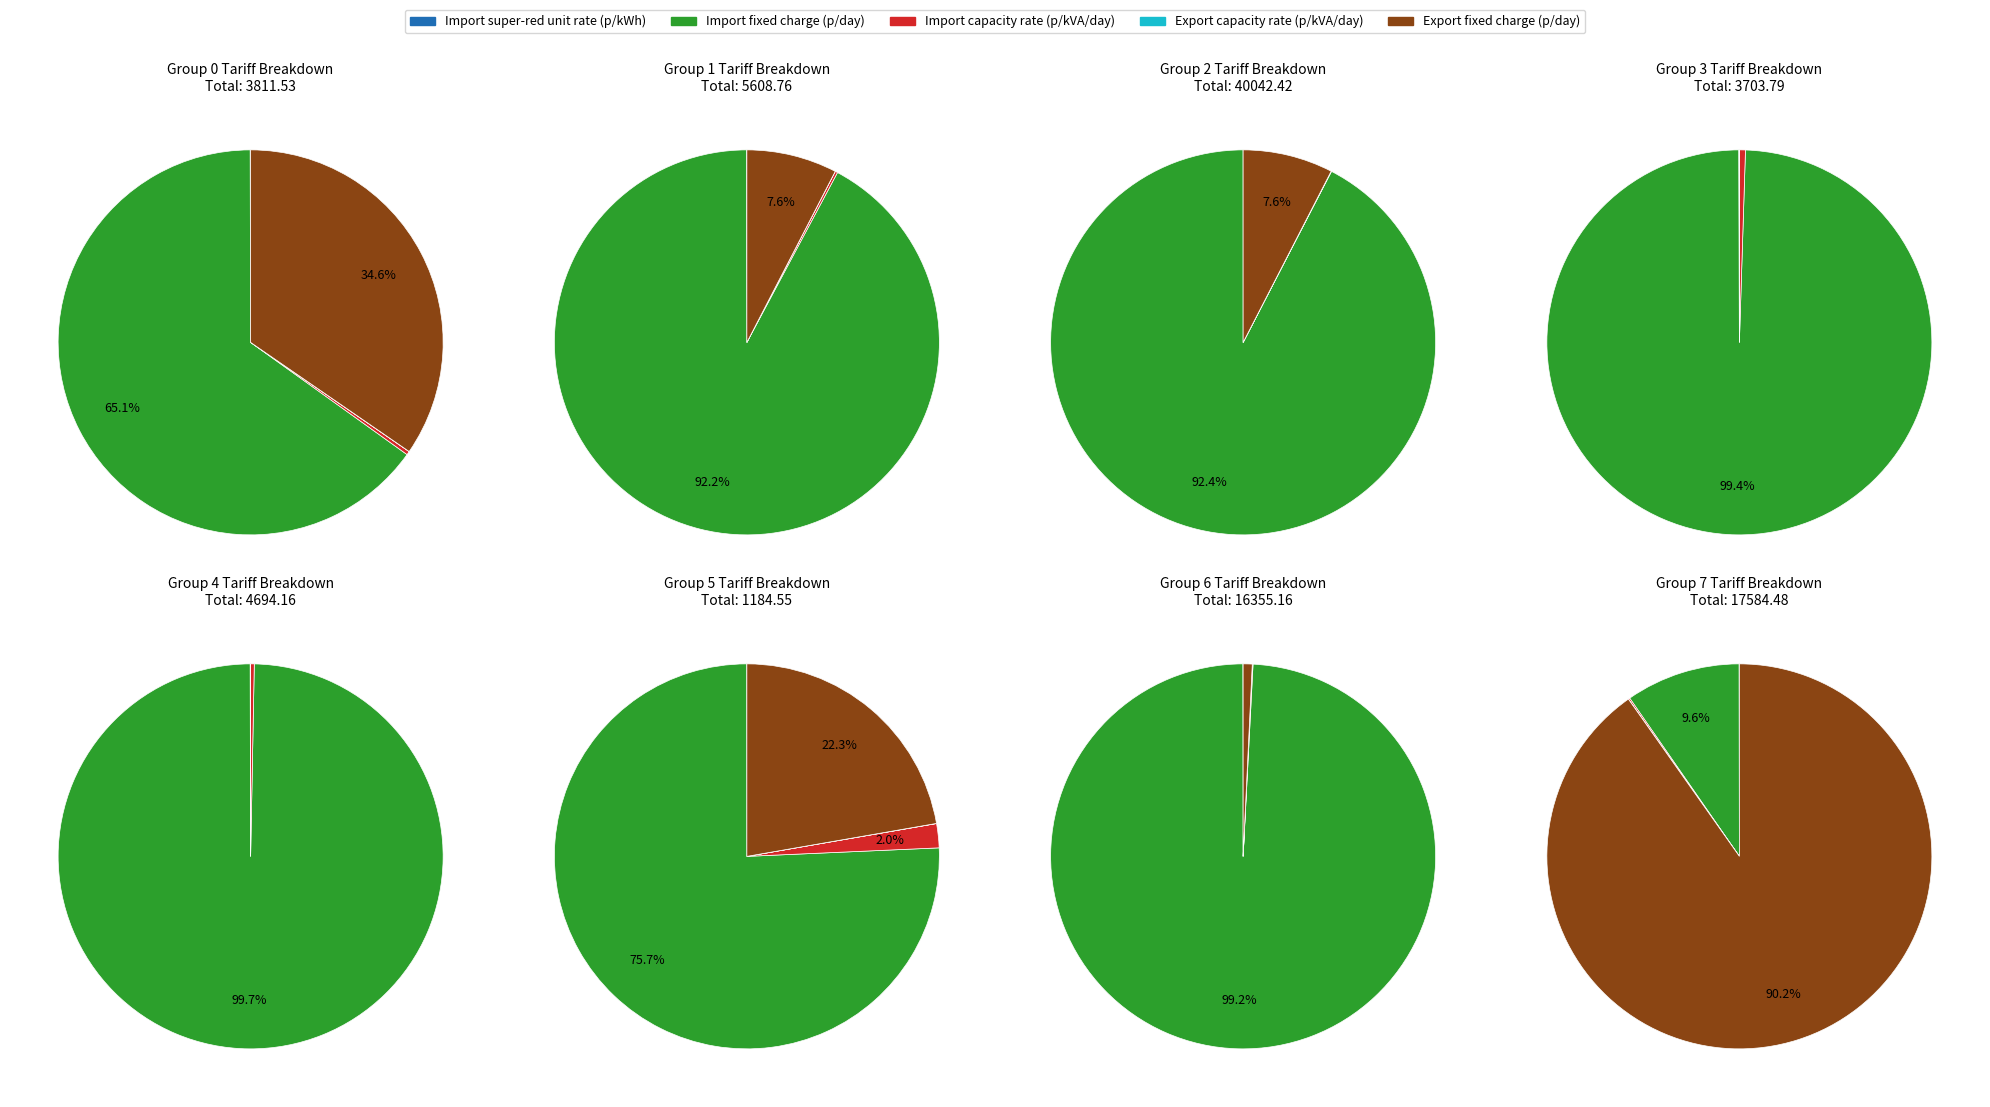

Is it true that 539 is 6% of the pie?

False